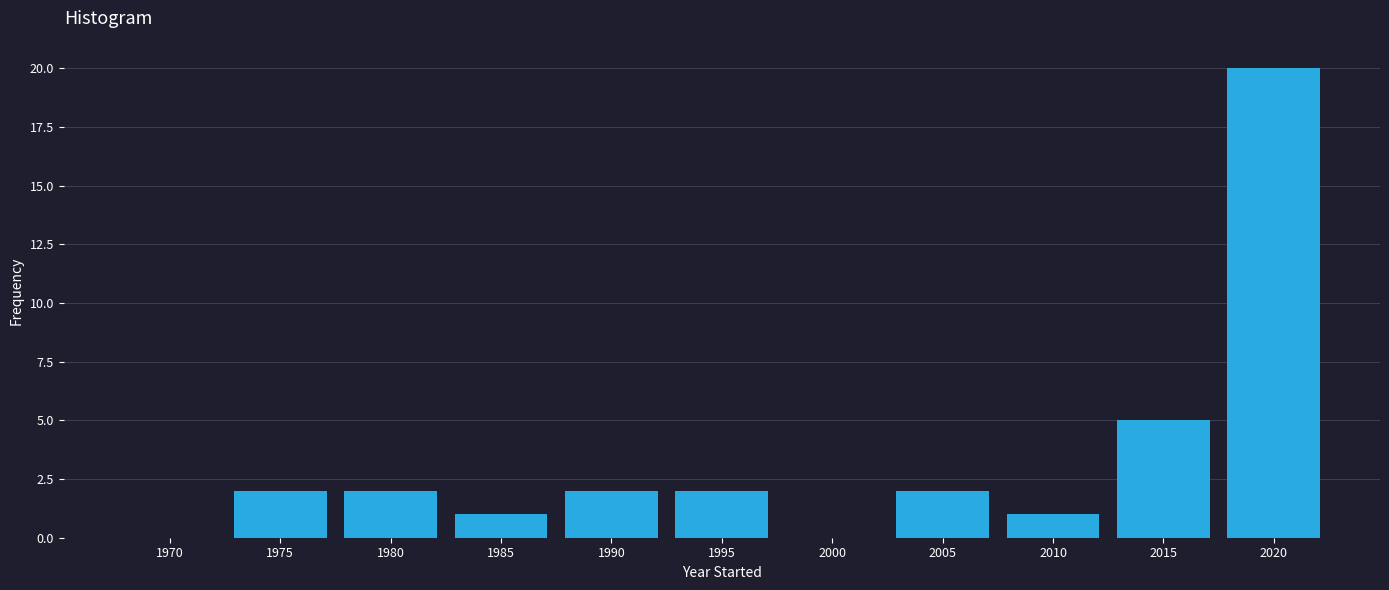

Reading left to right, transcribe all the data shown in this chart.

1970=0	1975=2	1980=2	1985=1	1990=2	1995=2	2000=0	2005=2	2010=1	2015=5	2020=20